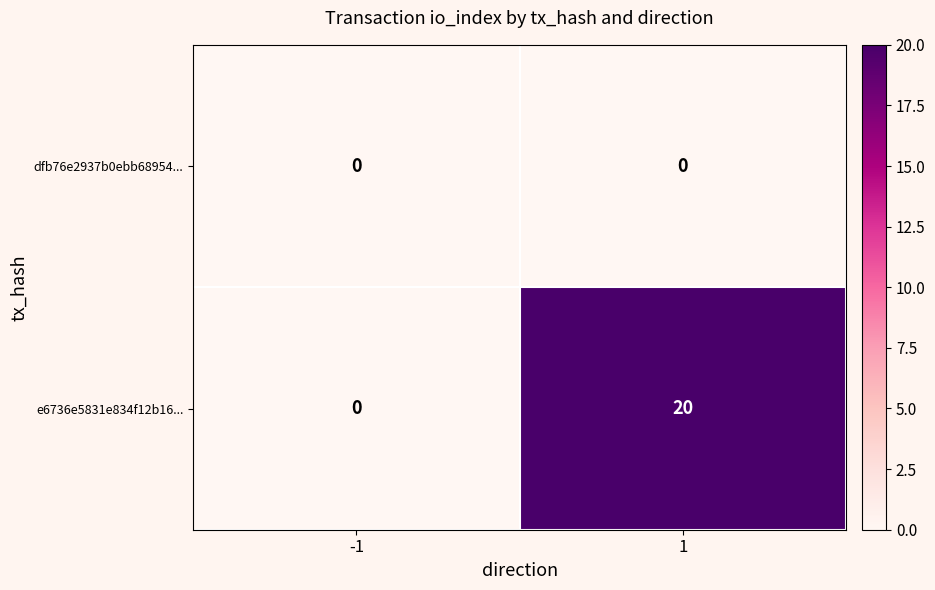

List the series in order of their peak value, lowest first.

dfb76e2937b0ebb68954..., e6736e5831e834f12b16...